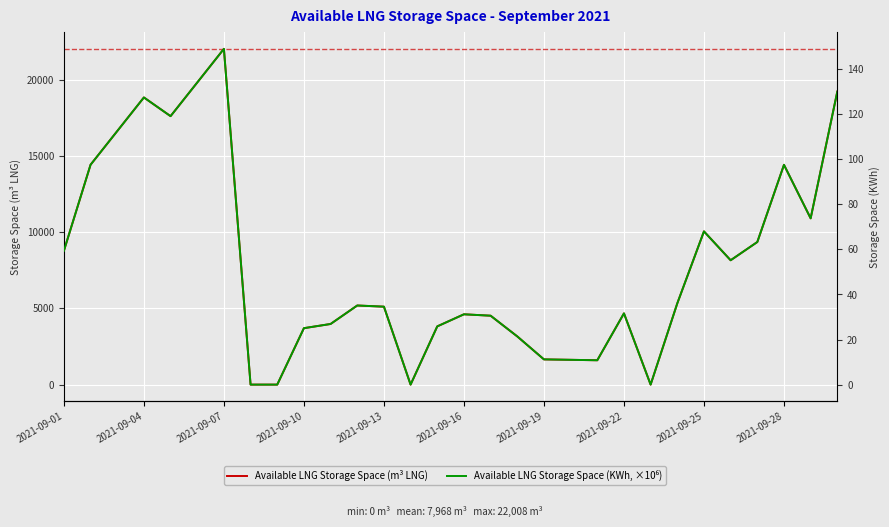

Where is Available LNG Storage Space (KWh, ×10⁶) nearest to the value 74?

28